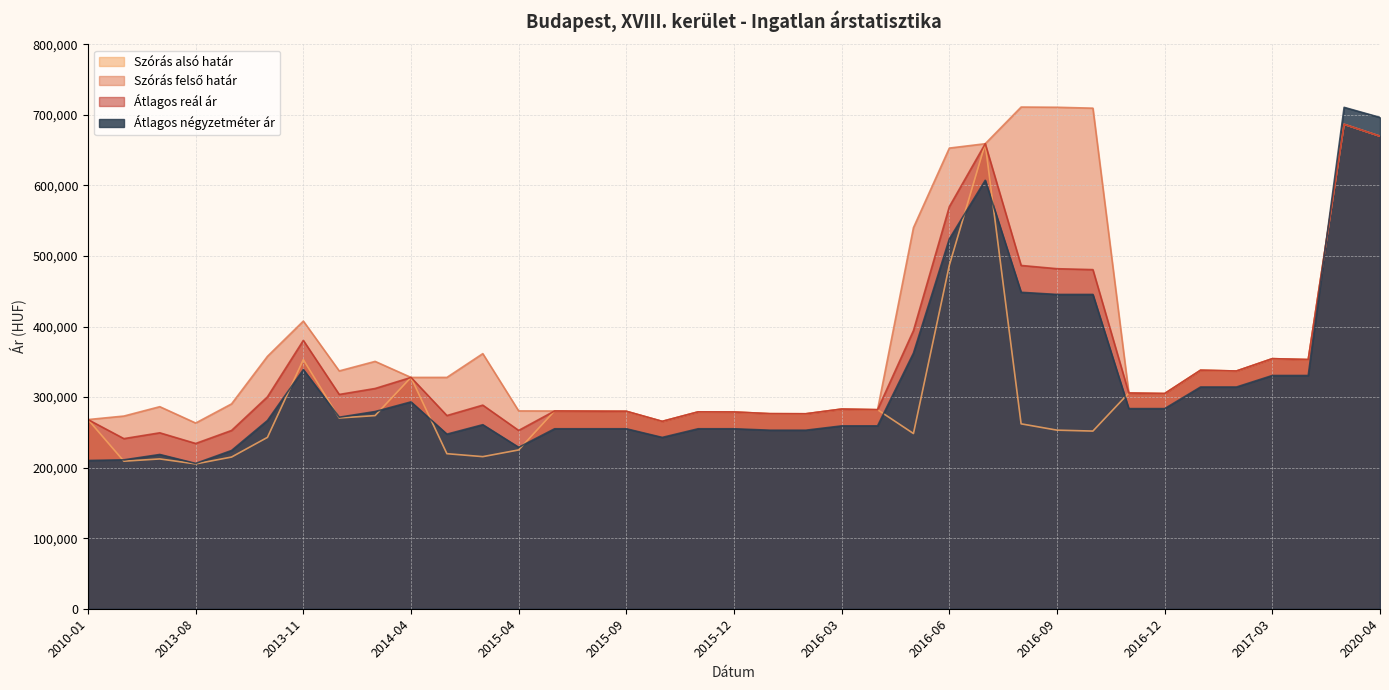

What is the difference between the highest and lowest values at 2016-05?

291800